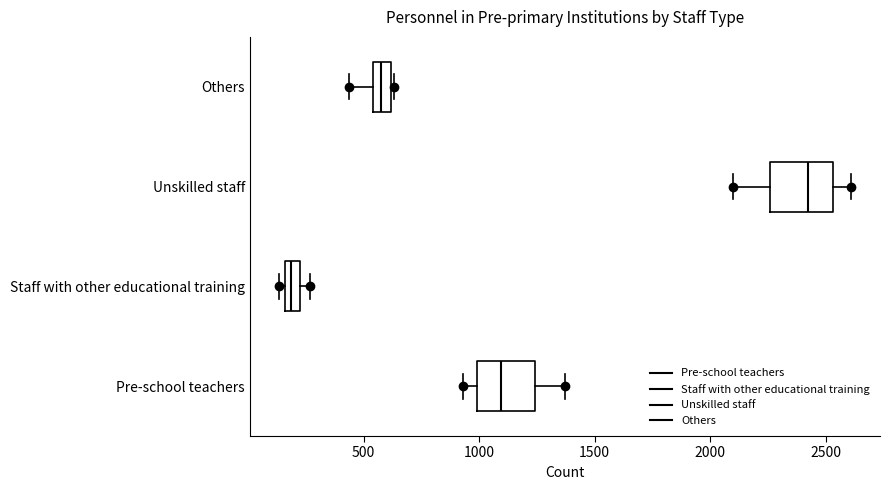

Which box has the furthest to the left median line?

Staff with other educational training